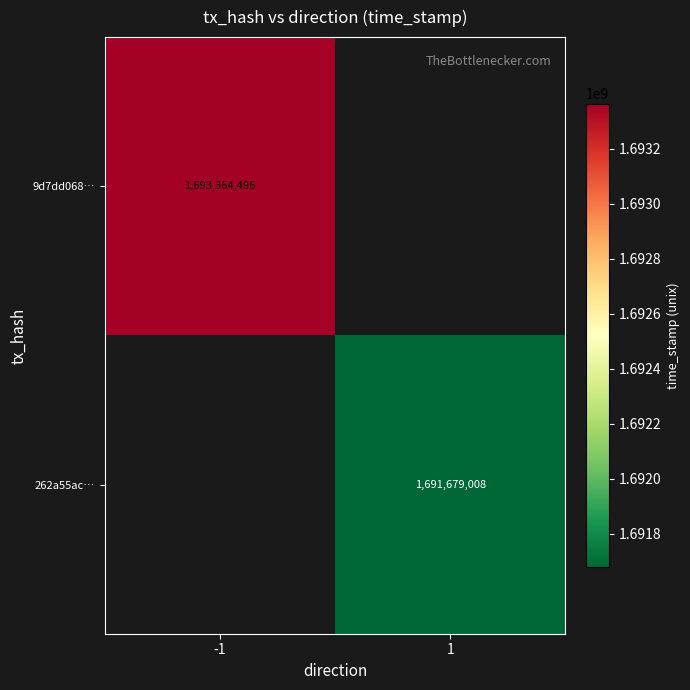

Which category has the highest value across all series?

-1